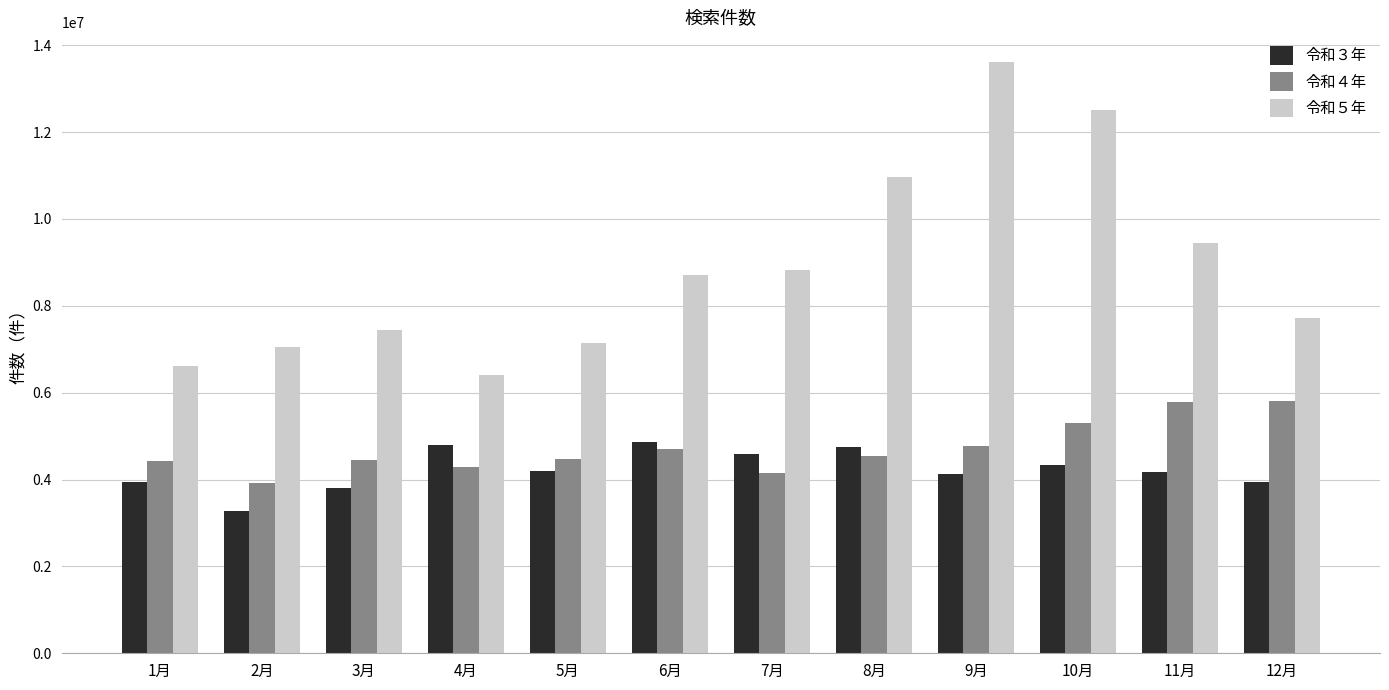

Which series has the largest total across all categories?

令和５年